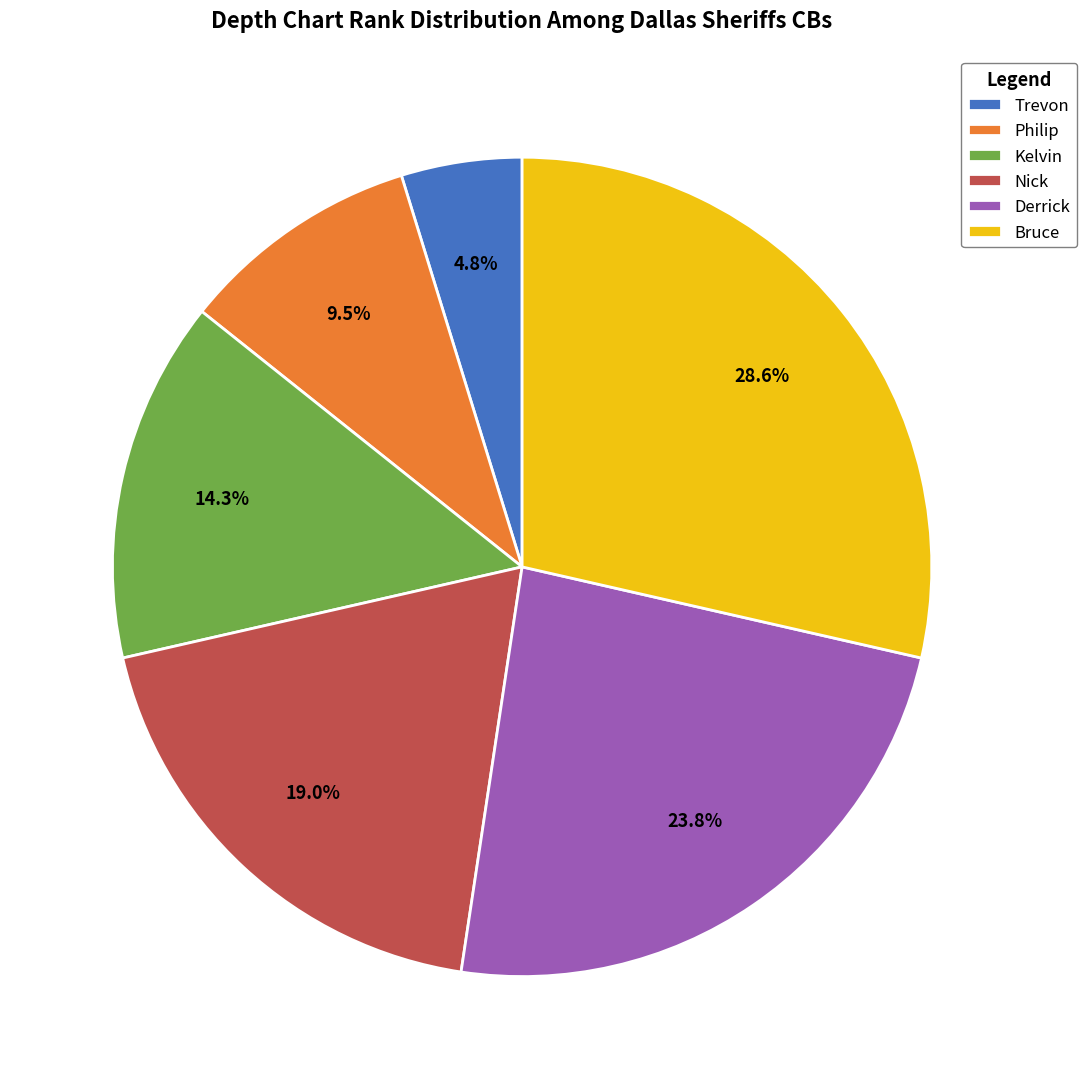

Does Nick represent more than half of the total?

No